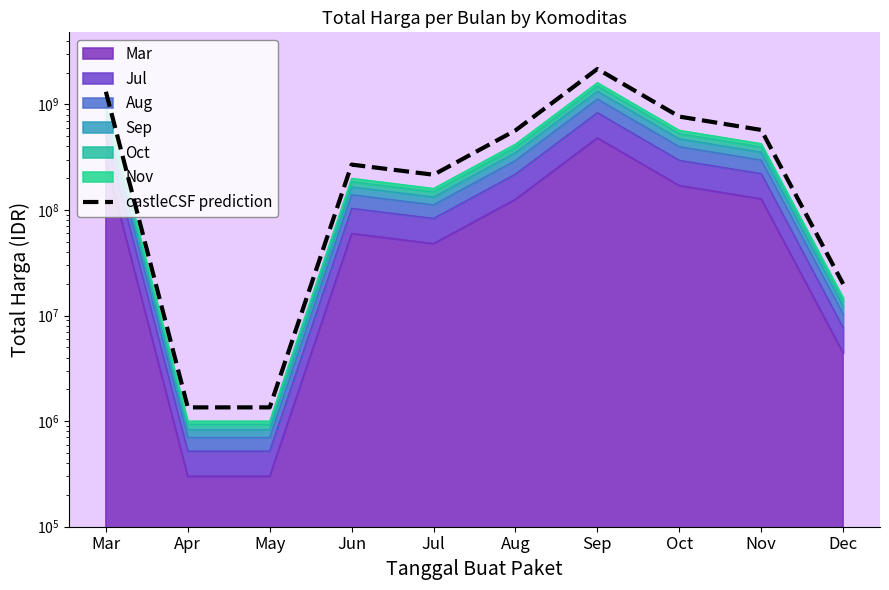

Which has a higher value, Mar or Sep?

Sep